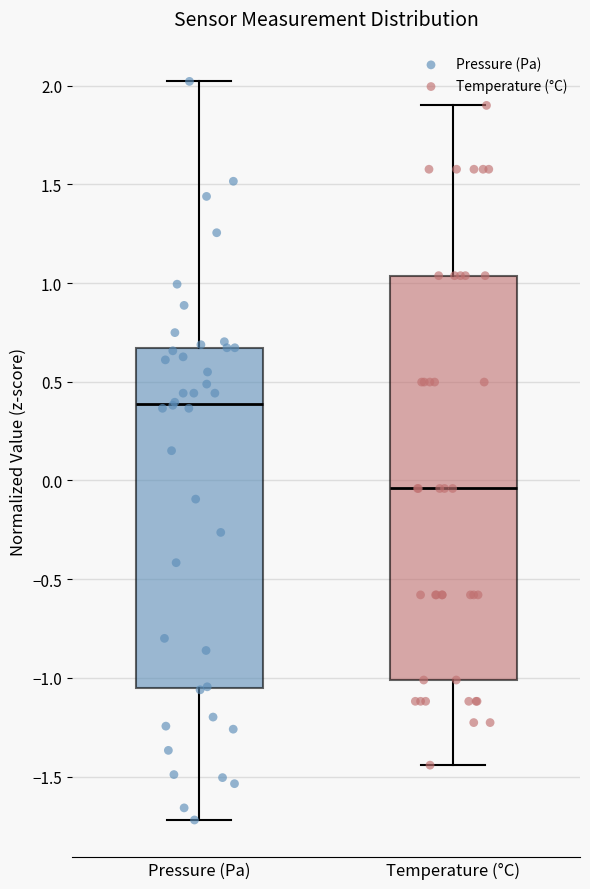

Which box's median line is the highest?

Pressure (Pa)